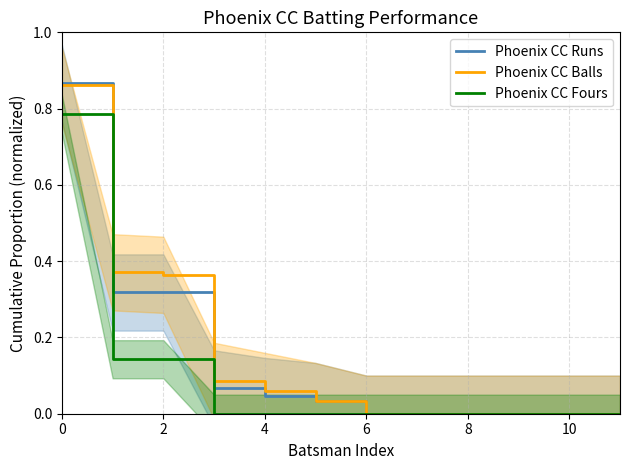

True or false: Phoenix CC Fours and Phoenix CC Runs cross at least once.

False